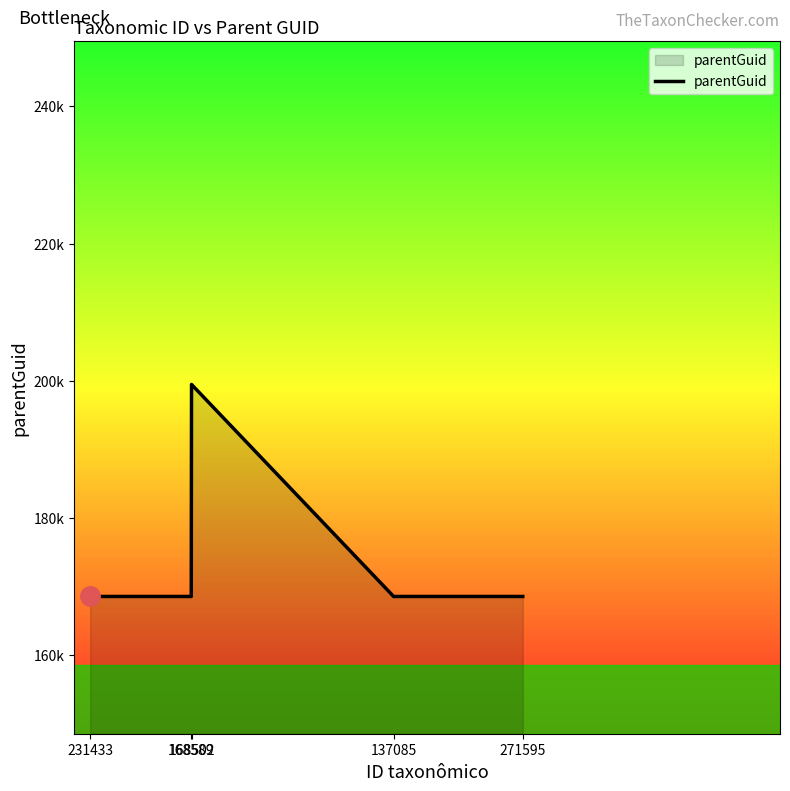

Reading right to left, extract all data points from this chart.

271595=168589	137085=168589	168502=199487	168589=168589	231433=168589